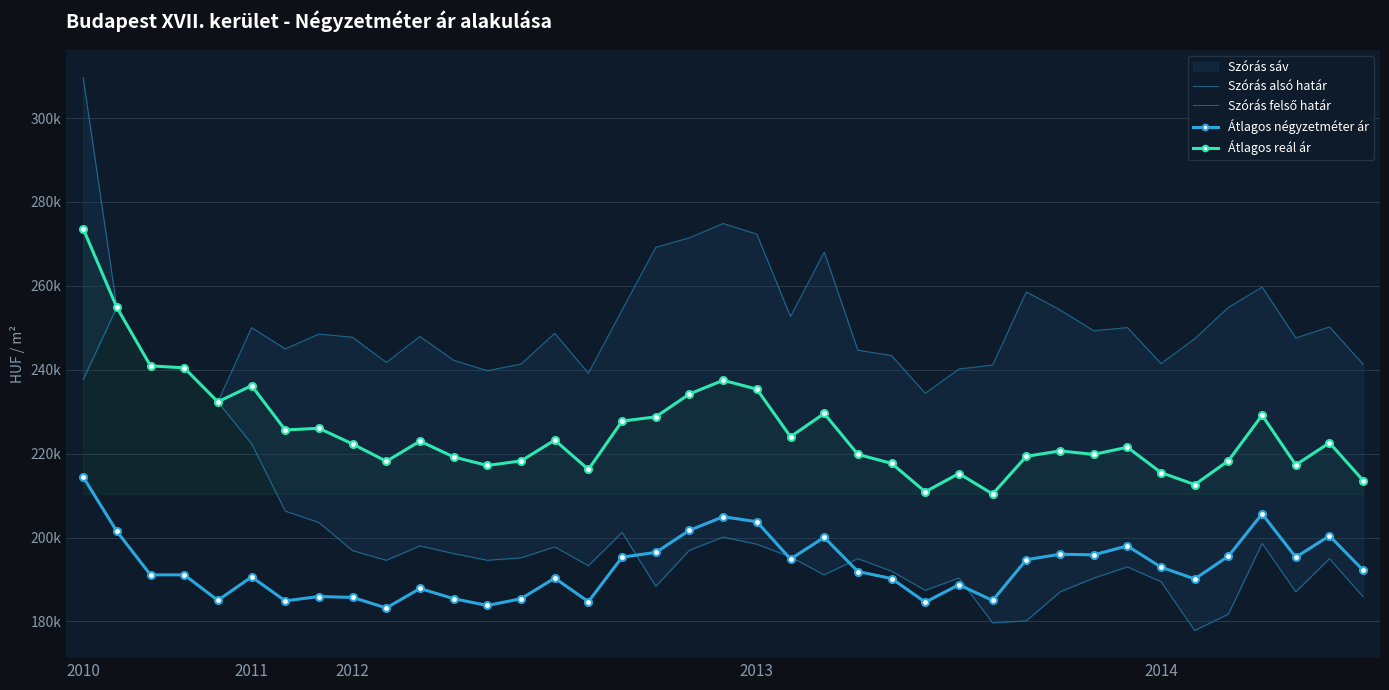

Which series changed the most between 2011 and 30?

Szórás alsó határ